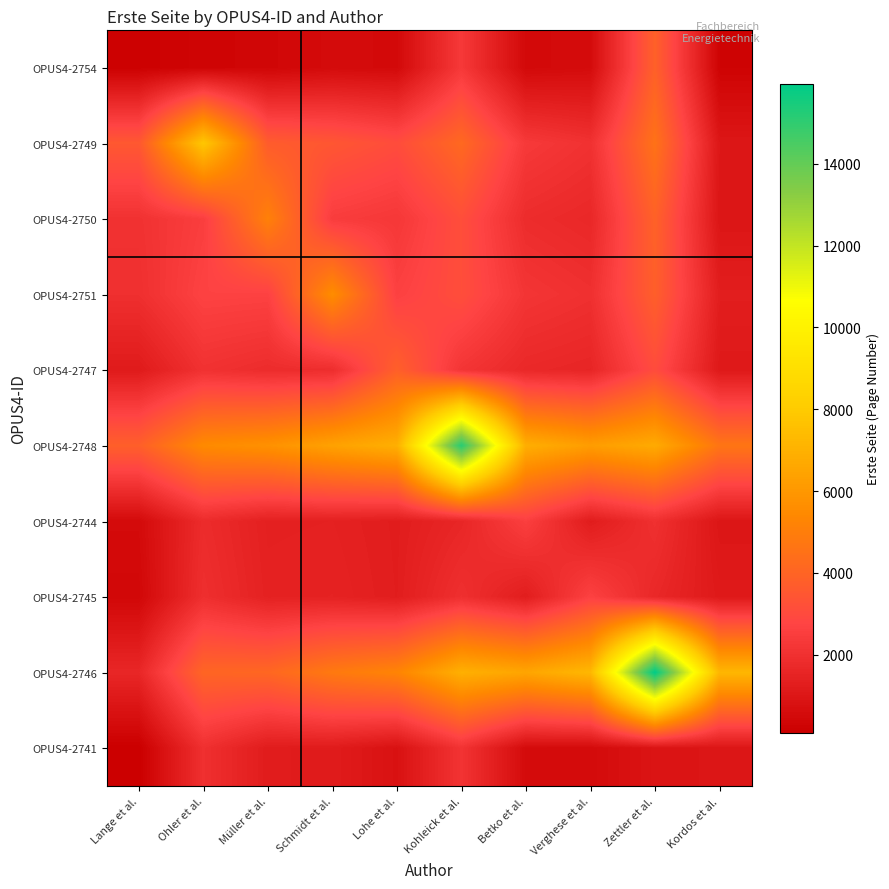

What is the spread (max minus min) of values at Müller et al.?

5381.3